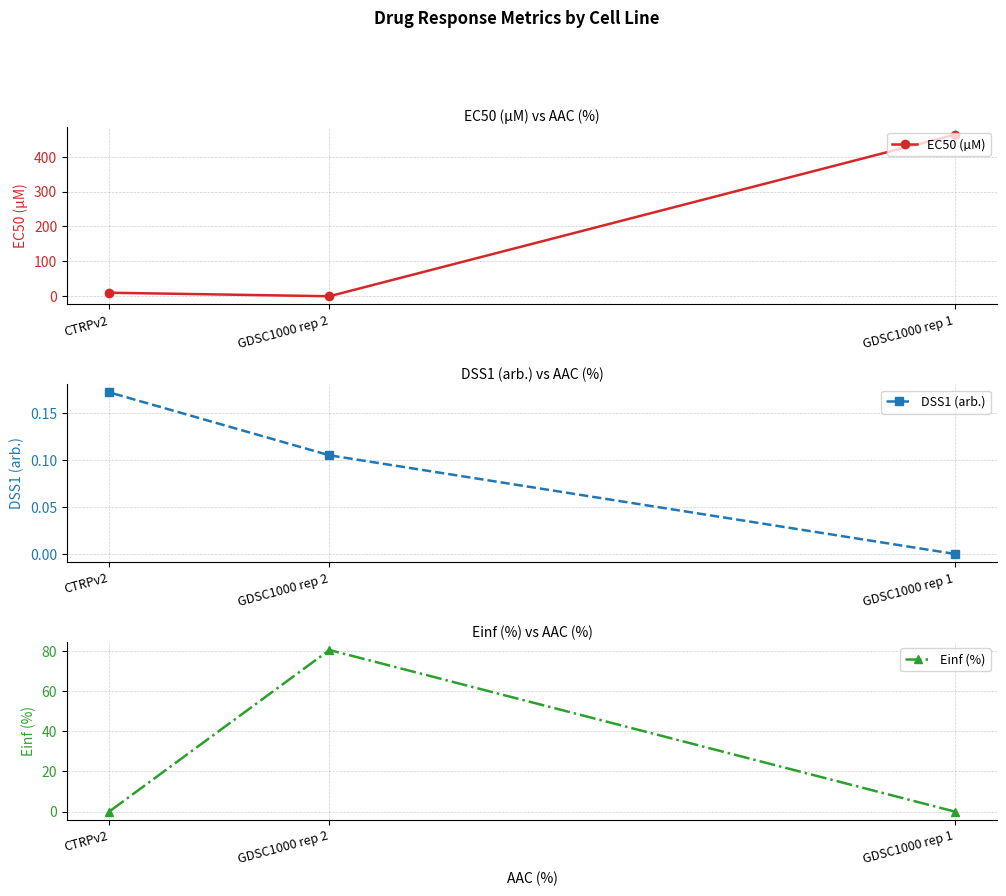

At which label does EC50 (µM) first exceed 10?

CTRPv2